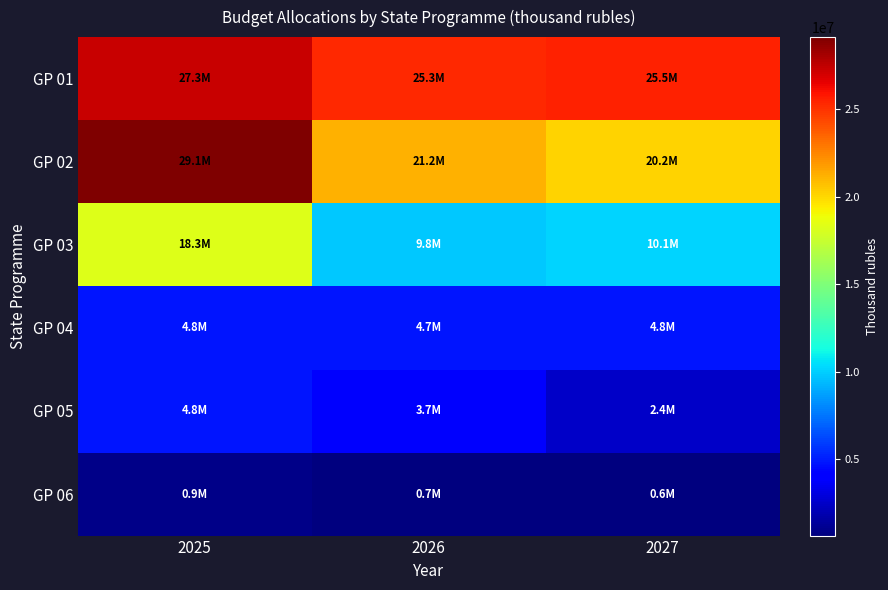

Reading left to right, list all the values displayed in this chart.

GP 01: 2025=27308665.3	2026=25317353.8	2027=25532613.8
GP 02: 2025=29141909.2	2026=21170238.4	2027=20182800.7
GP 03: 2025=18302486.8	2026=9812526.6	2027=10098615.8
GP 04: 2025=4762666.2	2026=4747228.8	2027=4804104.2
GP 05: 2025=4752165.7	2026=3739437.9	2027=2403773.8
GP 06: 2025=852507.4	2026=658029.0	2027=615126.6